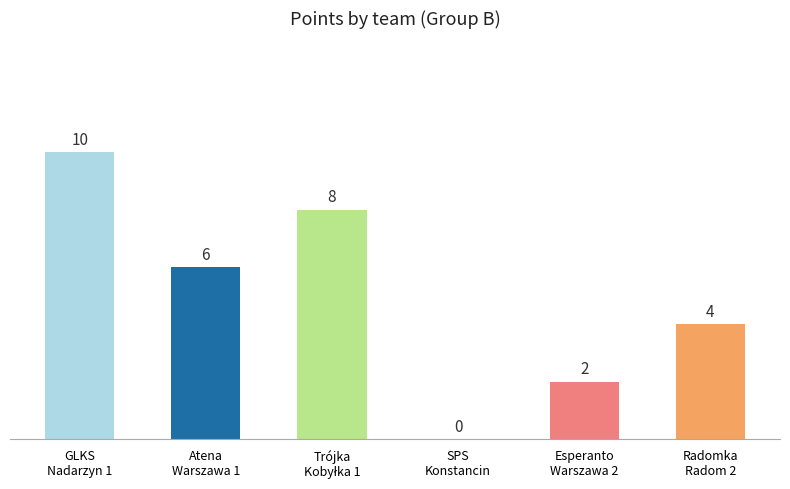

Count the number of categories in the chart.

6